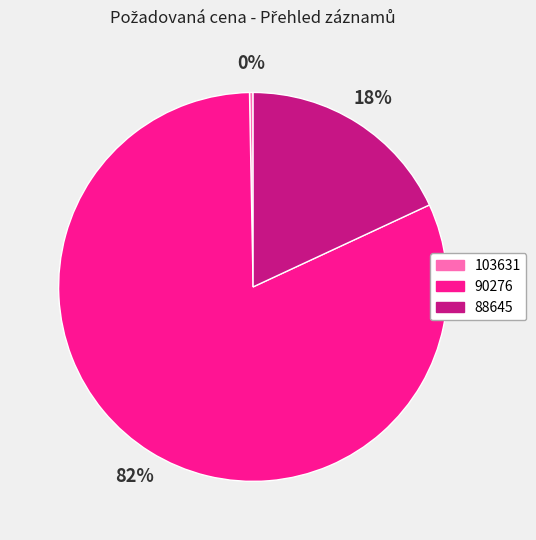

Which slice is the smallest?

103631